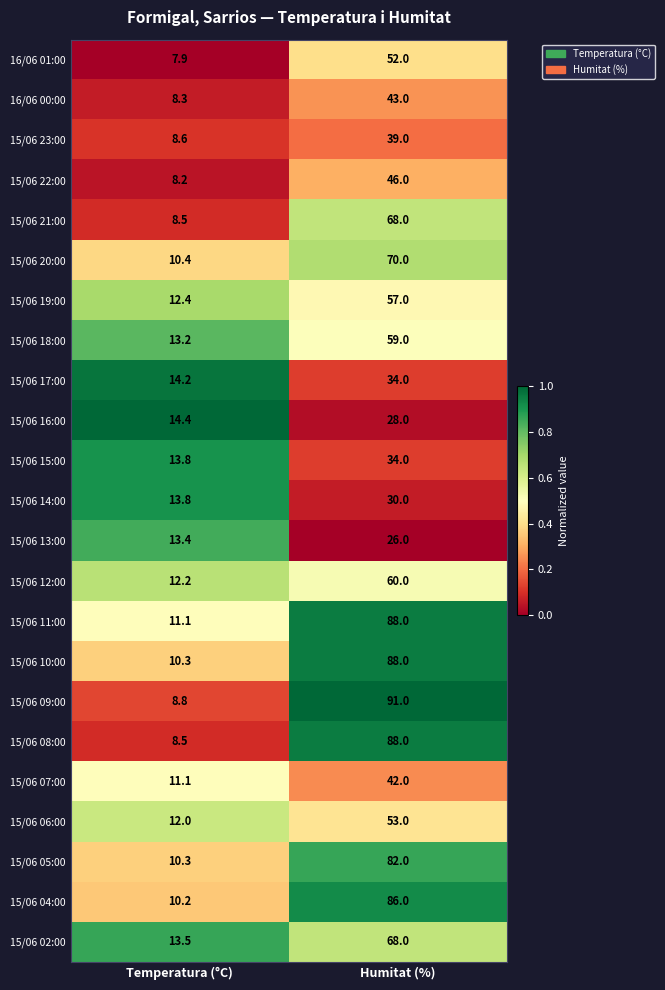

Which series has the largest range (max minus min)?

15/06 09:00